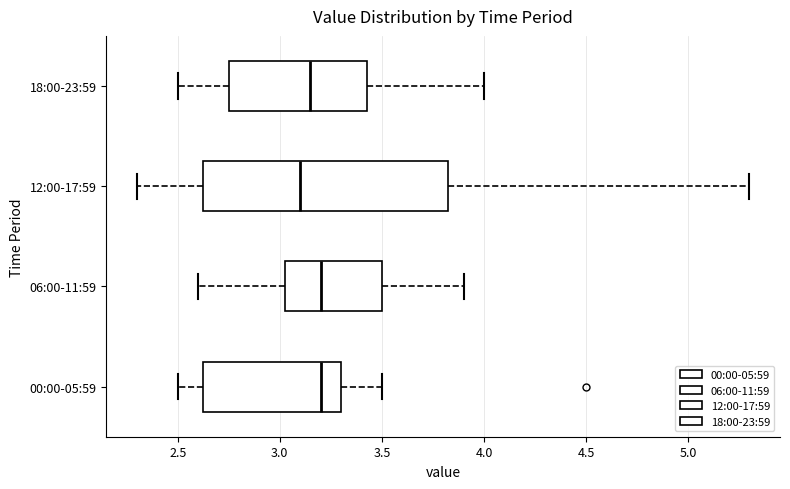

Where does the left whisker of the box for 06:00-11:59 end on the x-axis? The values are not printed on the chart, so give them approximately, as read against the axis.

2.60